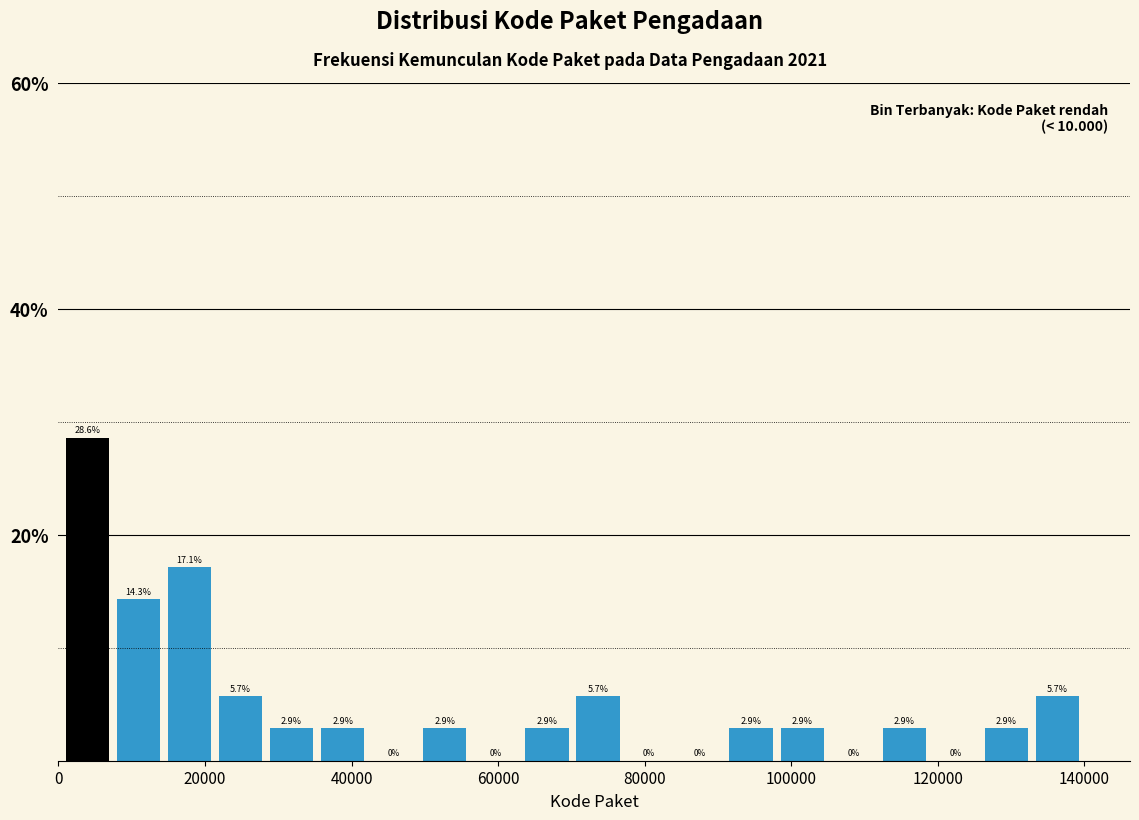

Around what value on the x-axis is the tallest bar? Give the approximate position of its centre, as read against the axis.

4000